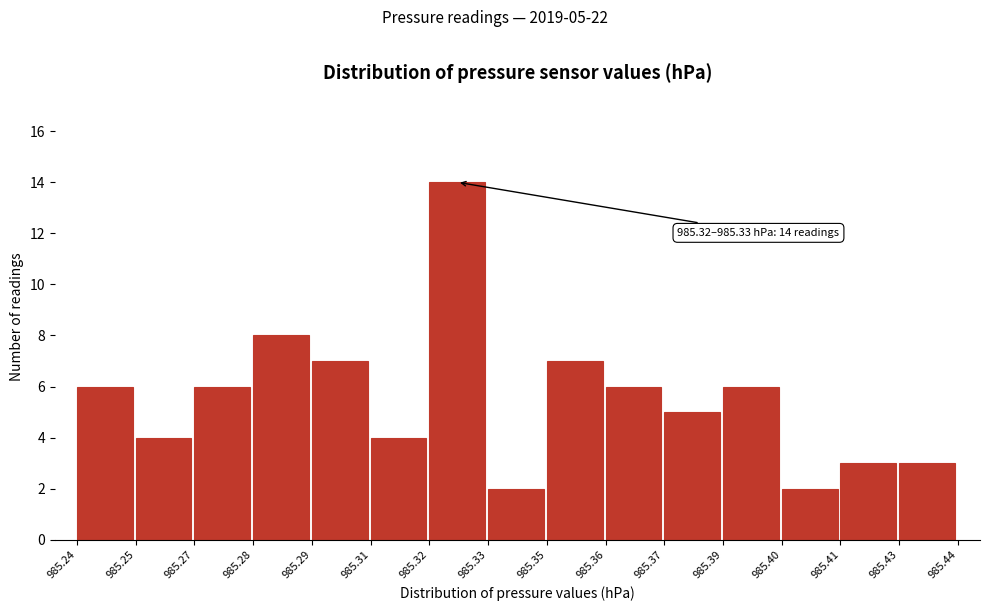

Reading left to right, extract all data points from this chart.

985.24=6	985.25=4	985.27=6	985.28=8	985.29=7	985.31=4	985.32=14	985.33=2	985.35=7	985.36=6	985.37=5	985.39=6	985.40=2	985.41=3	985.43=3